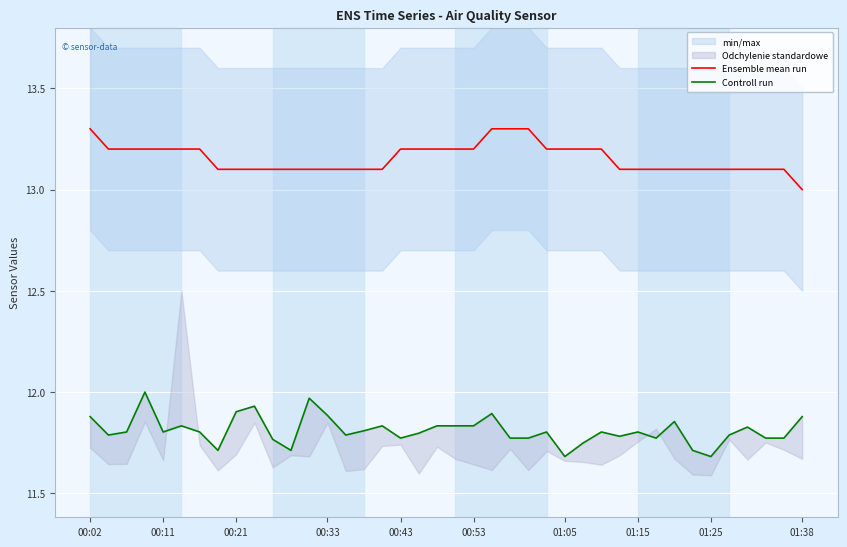

What is the minimum value for Ensemble mean run?

13.0